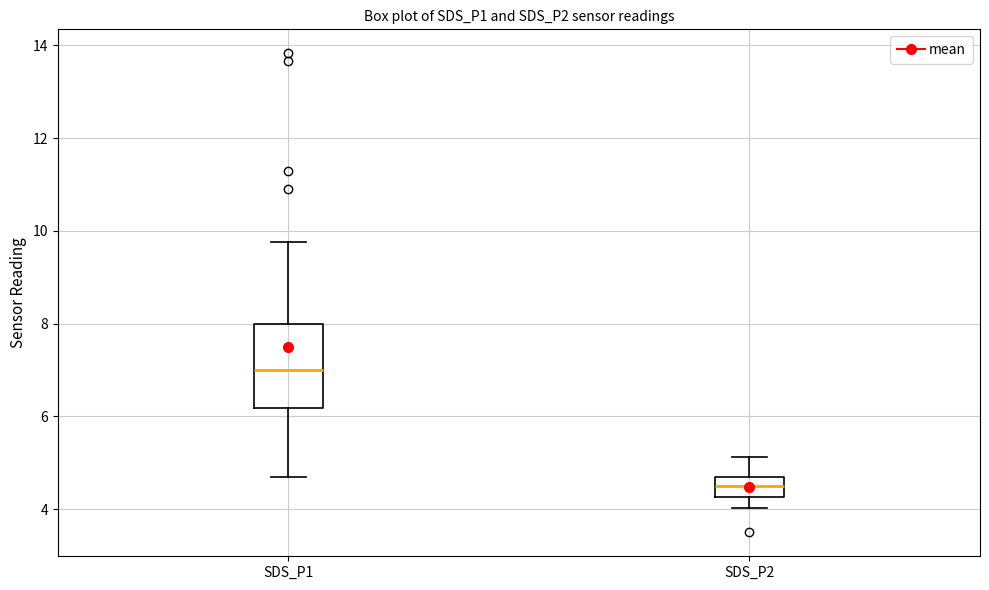

Reading left to right, transcribe this box plot: for each box, give where its median line is, the range the box spans, and where its two whiskers end, as read against the y-axis. The values are not printed on the chart, so give them approximately, as read against the axis.

SDS_P1: median 7.0, box 6.2 to 8.0, whiskers 4.8 to 9.8
SDS_P2: median 4.6, box 4.2 to 4.8, whiskers 4.0 to 5.2